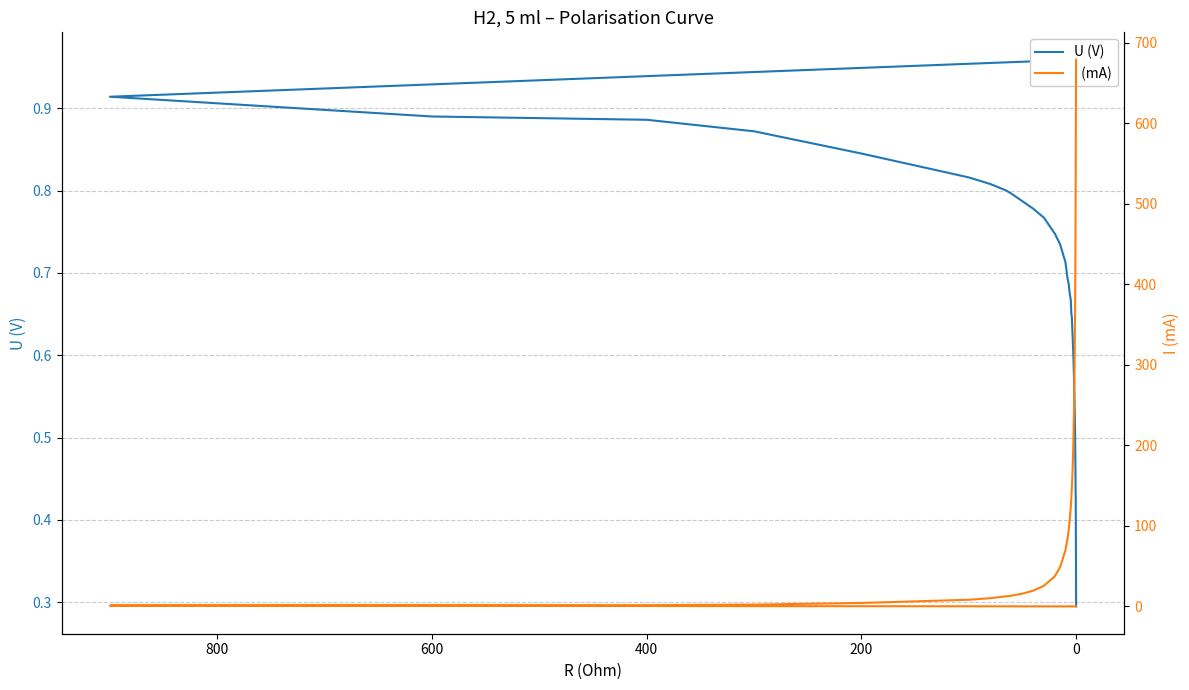

Reading right to left, transcribe all the data shown in this chart.

U (V): 0.3	0.3	0.3	0.3	0.4	0.4	0.4	0.4	0.5	0.5	0.5	0.5	0.6	0.6	0.6	0.6	0.6	0.7	0.7	0.7	0.7	0.7	0.7	0.7	0.7	0.8	0.8	0.8	0.8	0.8	0.8	0.8	0.8	0.9	0.9	0.9	0.9	1.0
I (mA): 679.0	673.0	671.0	667.0	632.0	587.6	539.6	501.8	464.2	412.1	368.1	293.4	243.4	209.4	183.1	163.7	147.6	134.8	124.0	107.5	94.5	84.5	69.8	48.5	37.3	25.6	19.6	15.9	13.3	12.5	10.2	8.2	4.3	2.2	1.5	1.4	1.0	0.0